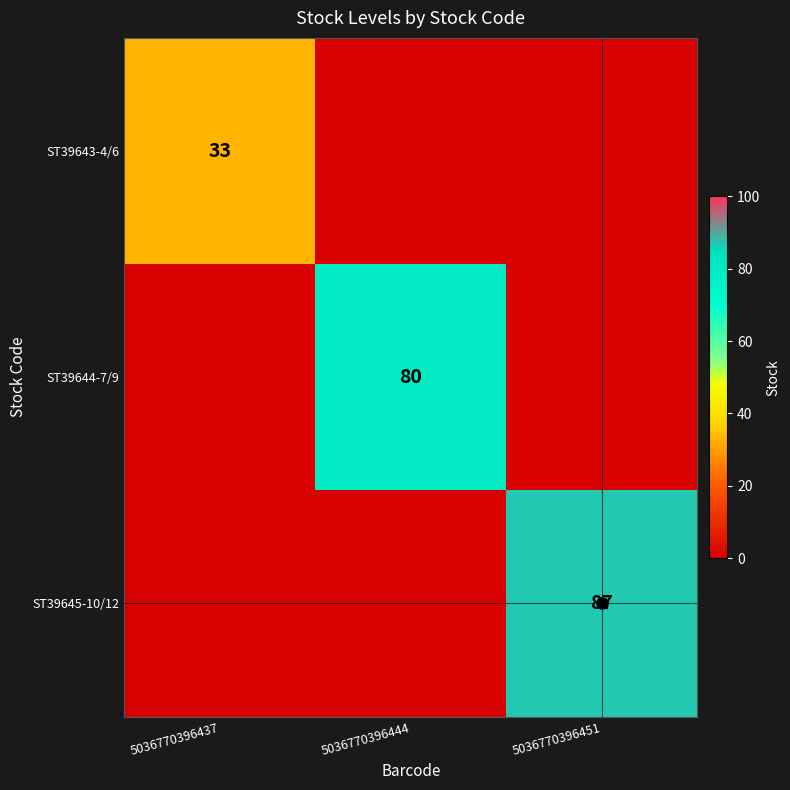

At which category is the sum across all series the highest?

5036770396451